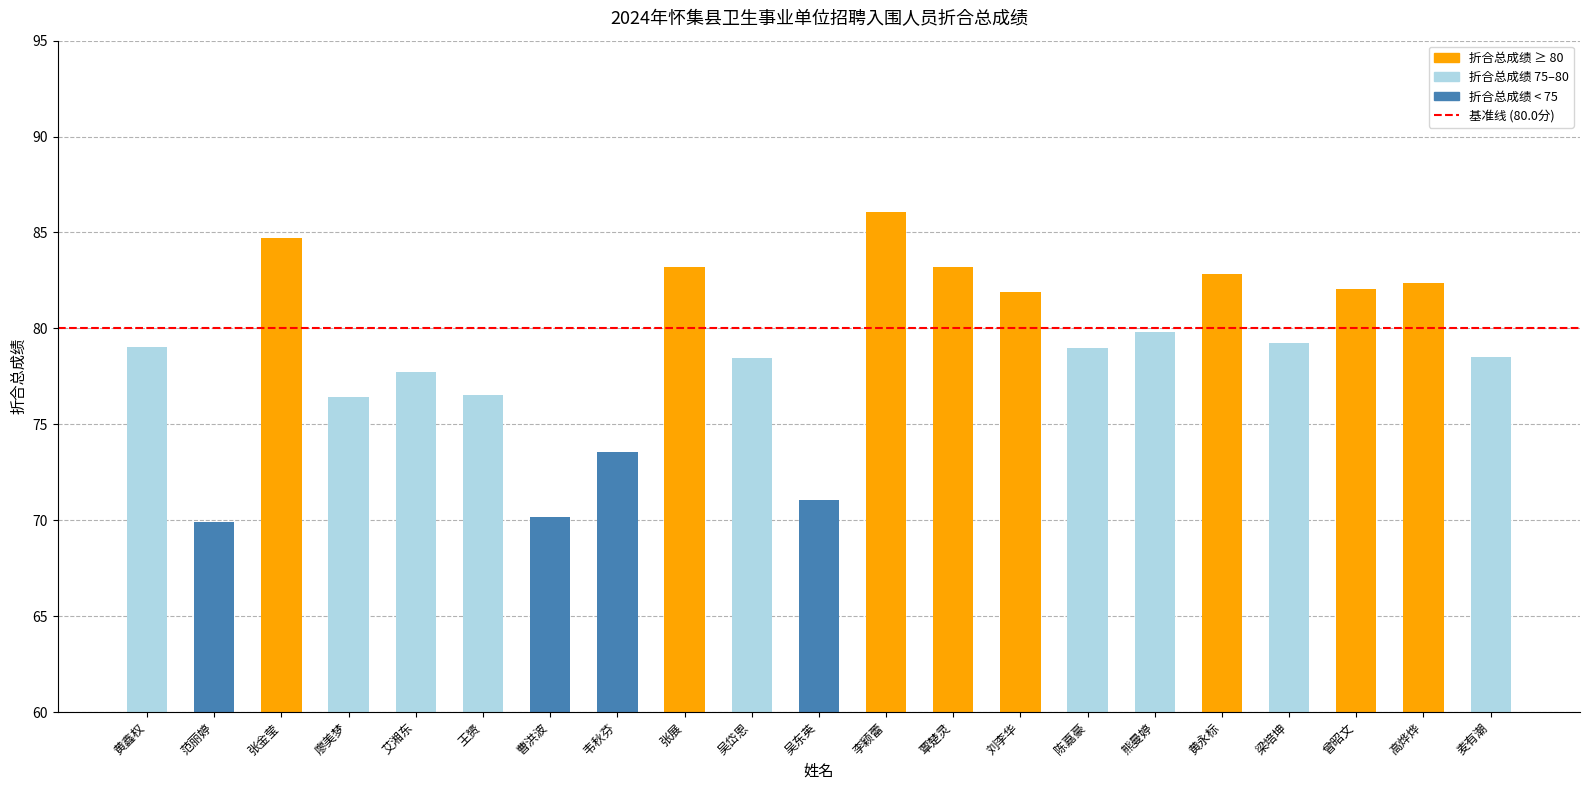

At which category does the chart reach its peak across all series?

李颖蕾